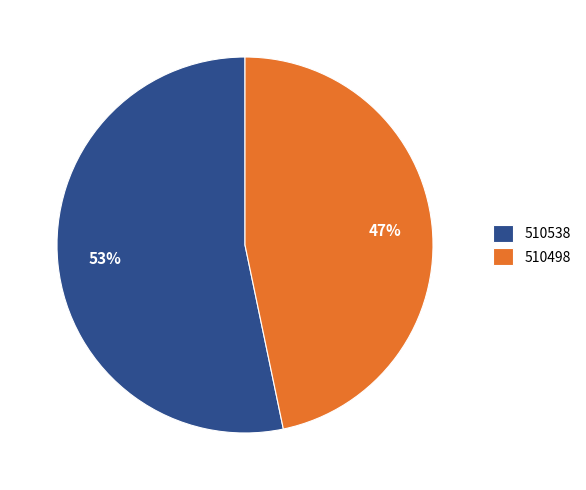

Is 510498 the majority of the pie?

No